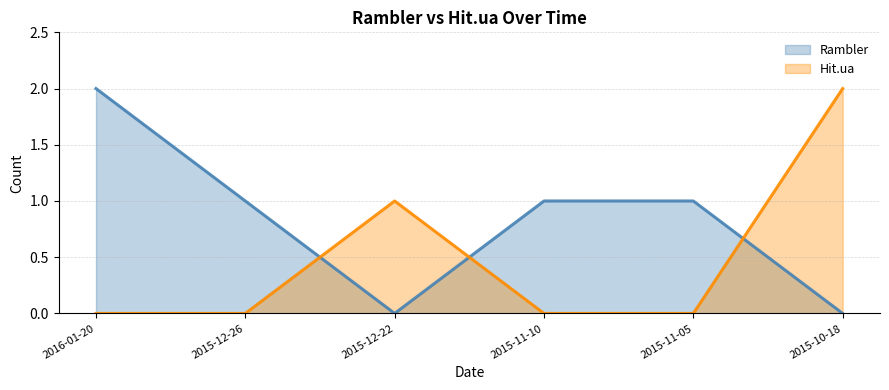

At which category is the sum across all series the highest?

2016-01-20